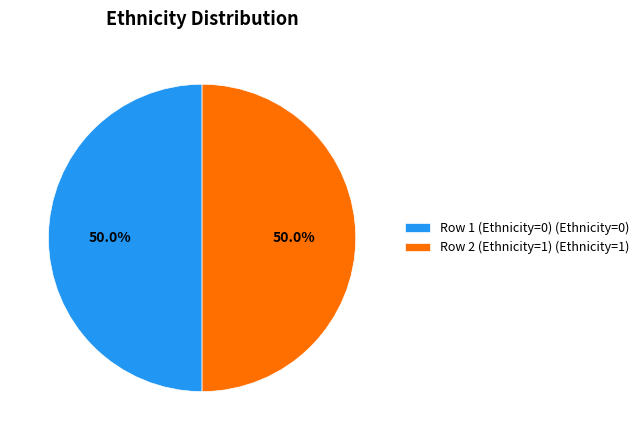

What percentage do Row 1 (Ethnicity=0) (Ethnicity=0) and Row 2 (Ethnicity=1) (Ethnicity=1) together represent?

100.0%